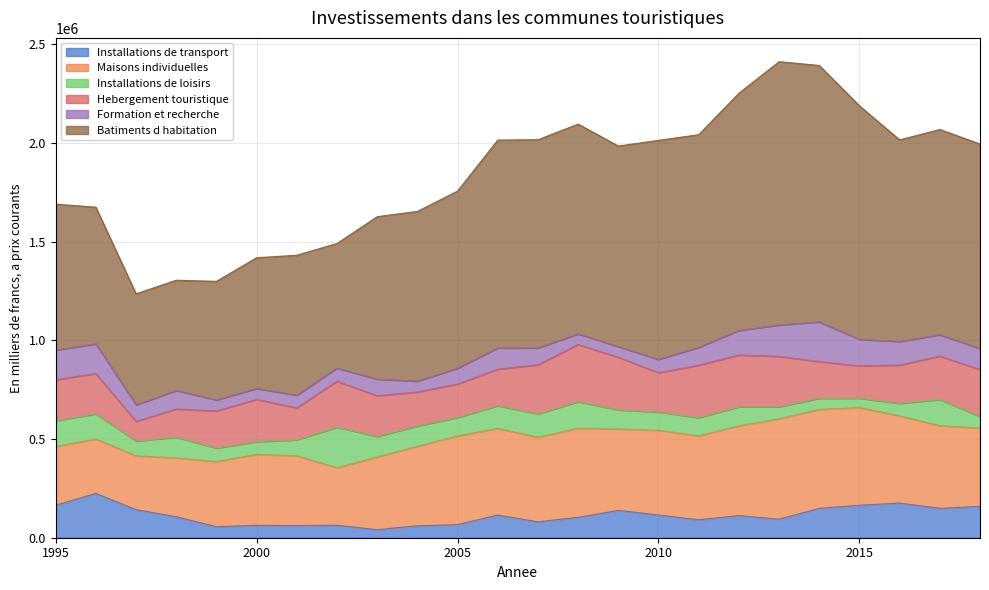

What is the value of the Hebergement touristique point at the 22nd from the left?

193718